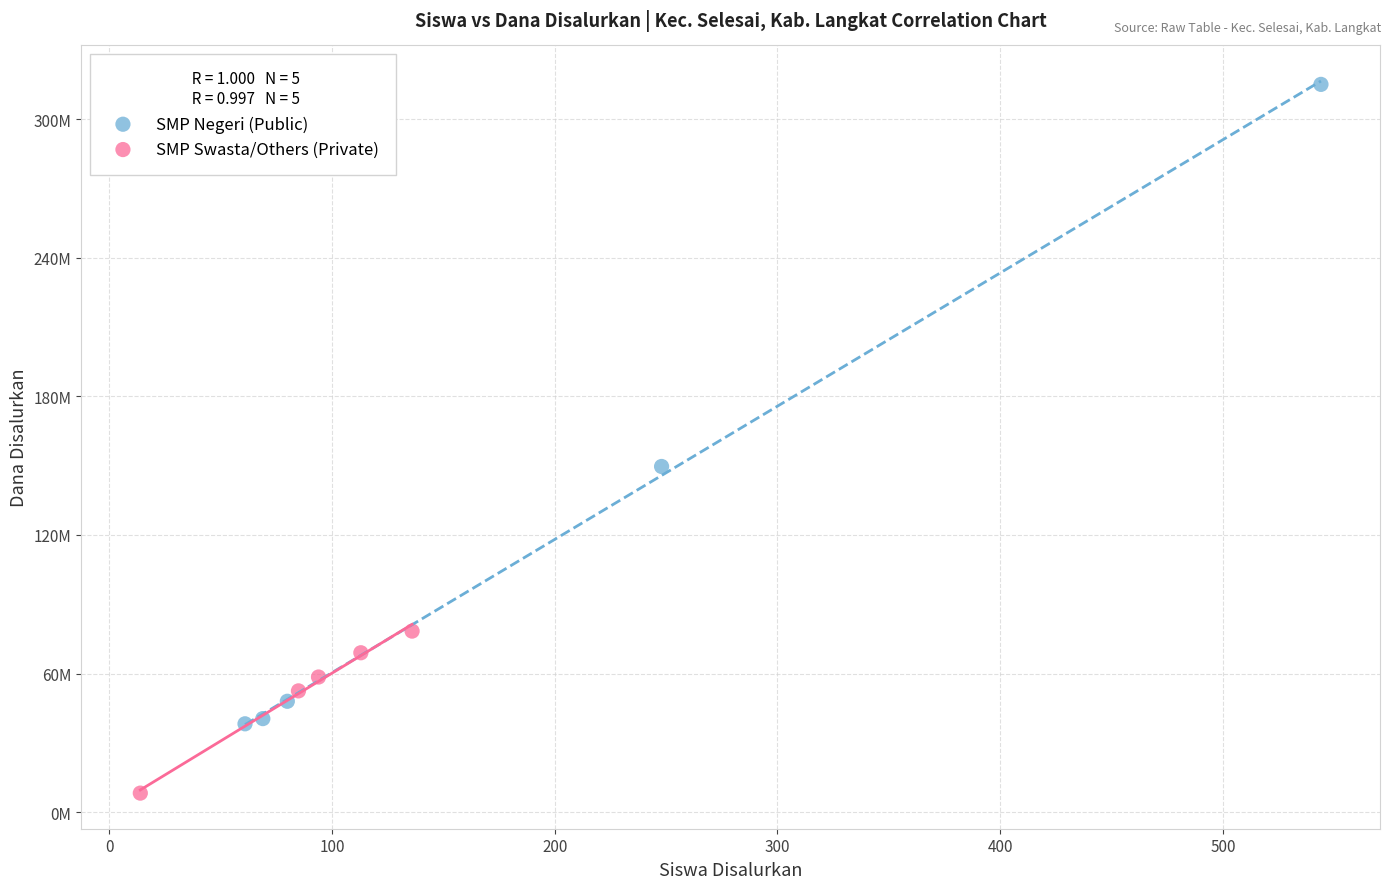

What are all the series names shown in the legend?

SMP Negeri (Public), SMP Swasta/Others (Private)